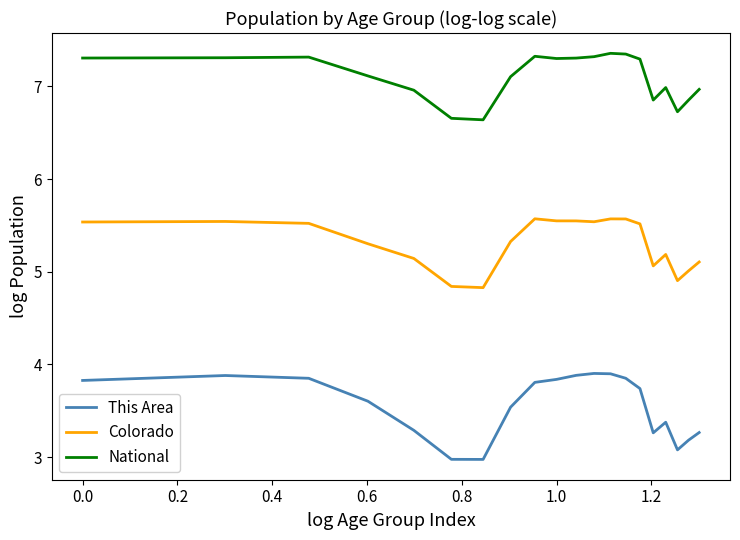

True or false: This Area and National cross at least once.

False